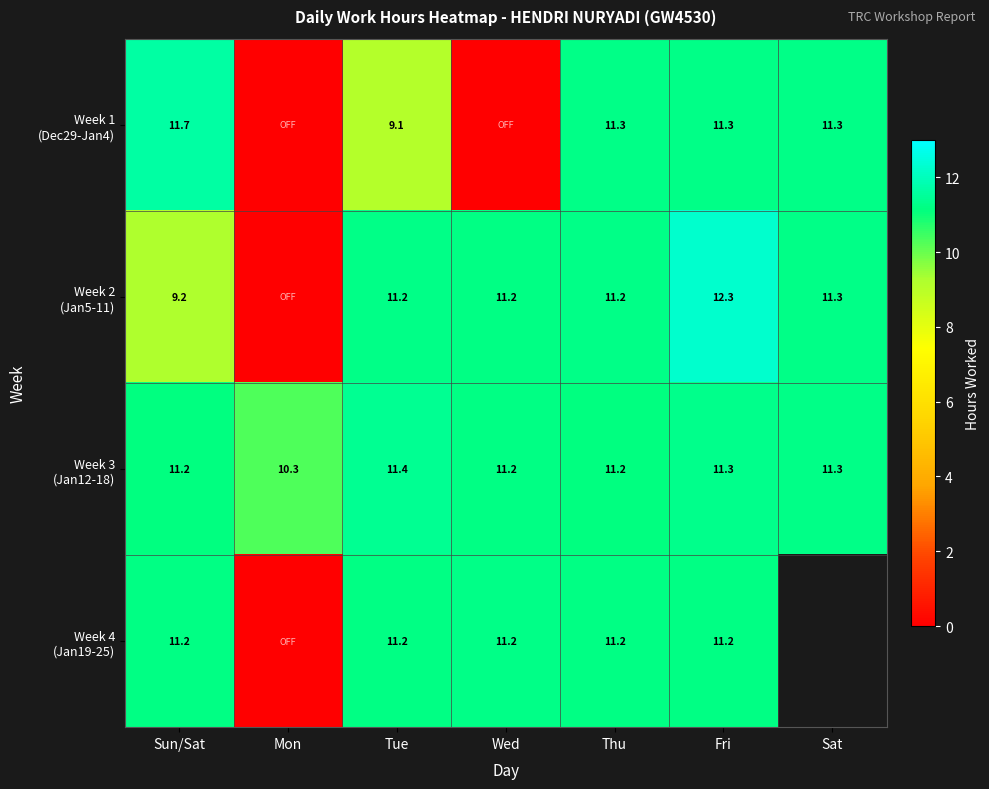

At which label is Week 2 (Jan5-11) closest to 6?

Sun/Sat